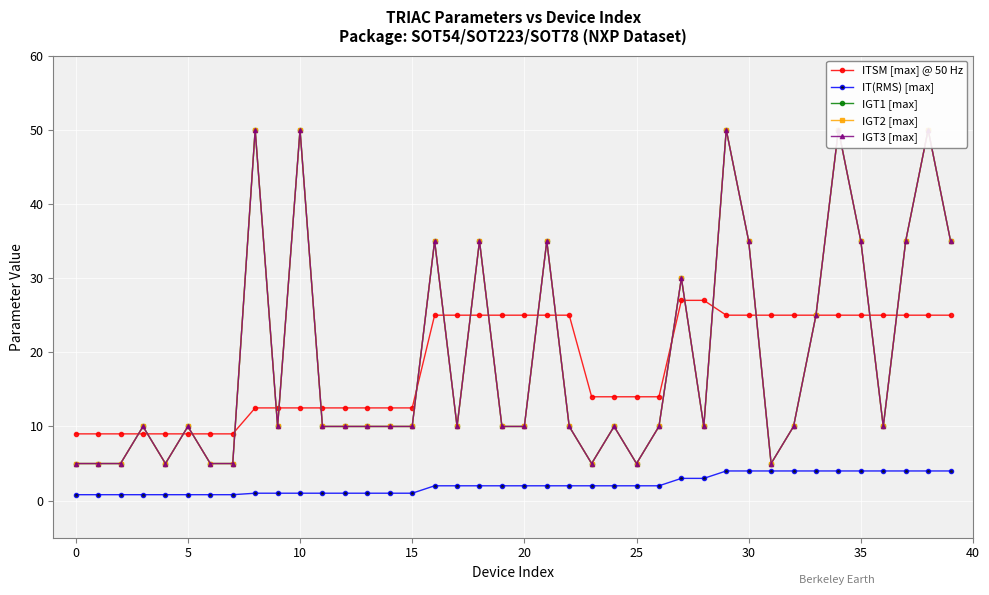

What is the minimum value for ITSM [max] @ 50 Hz?

9.0